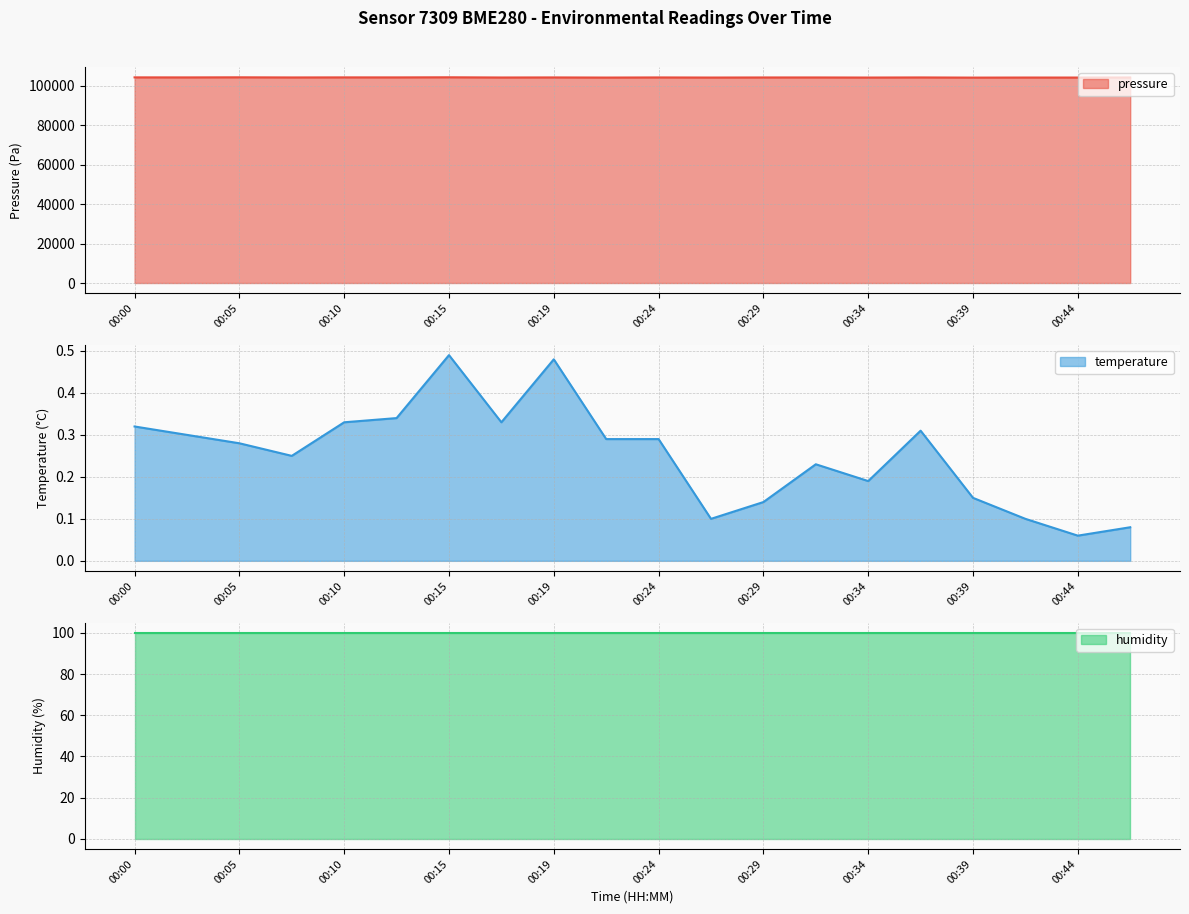

What is the maximum value for pressure?

104331.5